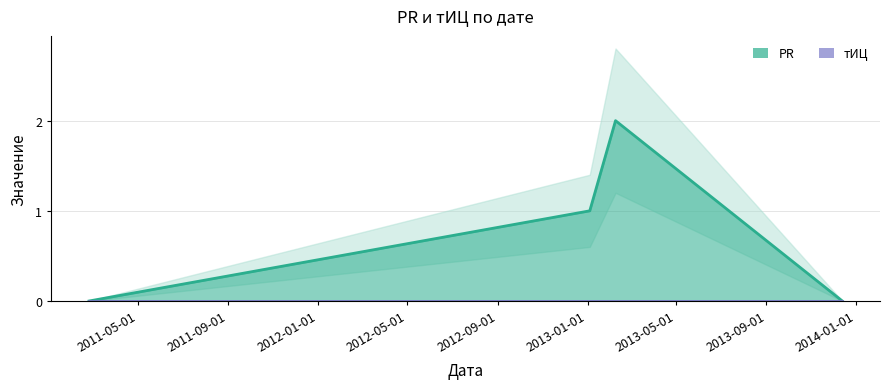

Which label corresponds to the smallest value in the chart?

2011-02-24